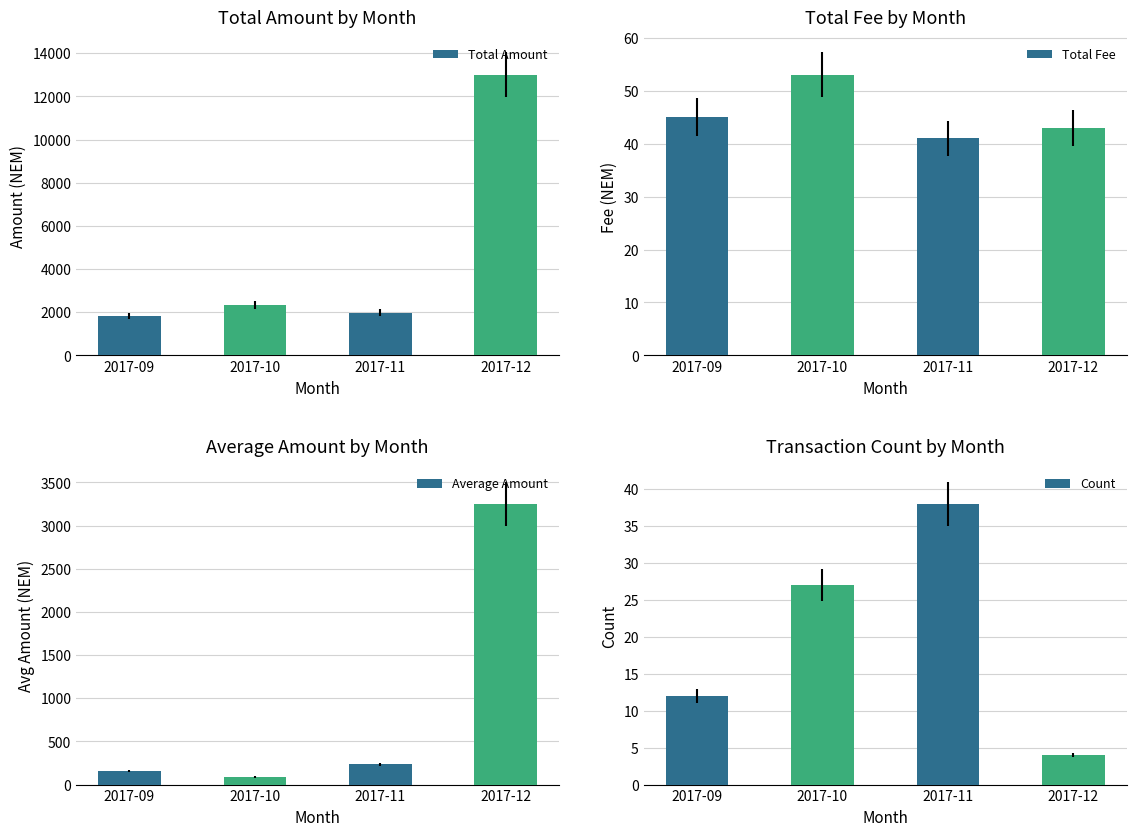

What is the maximum value for Total Amount?

13000.6